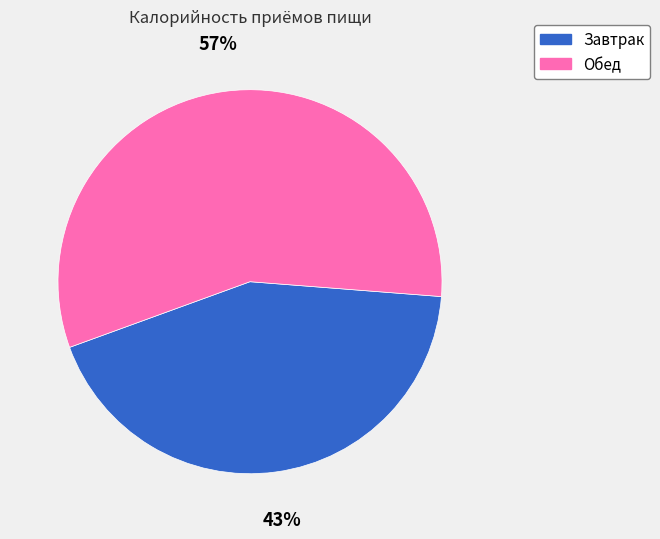

Rank the categories by value from lowest to highest.

Завтрак, Обед